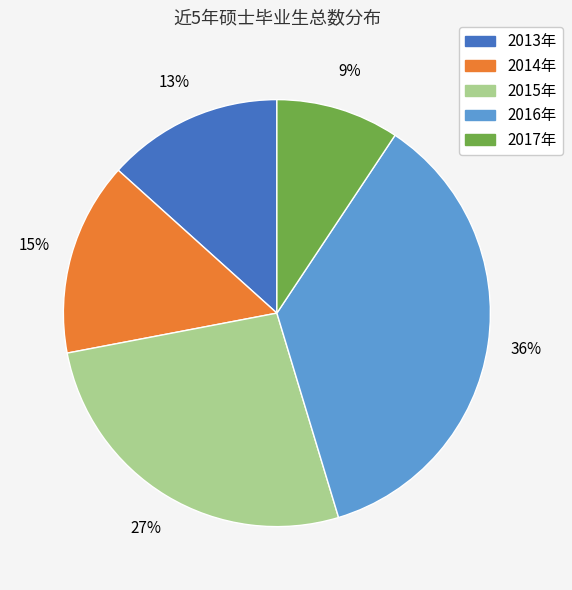

Does 2015年 account for over 50% of the chart?

No